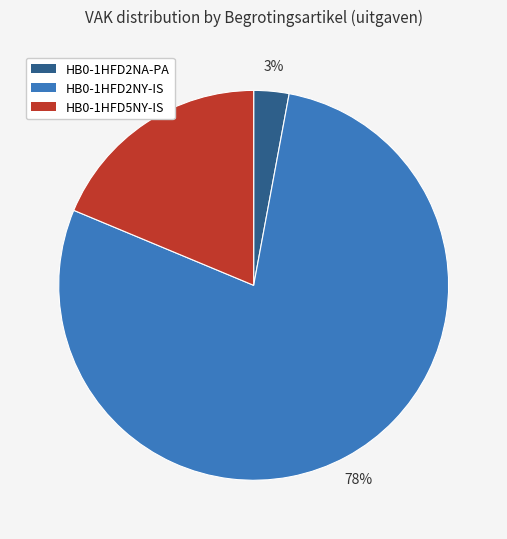

Do HB0-1HFD5NY-IS and HB0-1HFD2NY-IS together represent more than half of the pie?

Yes